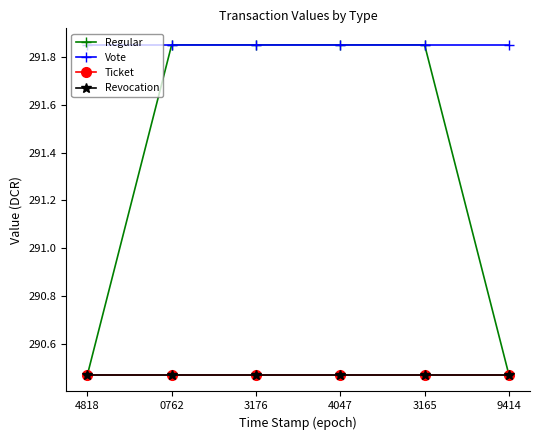

True or false: Revocation and Vote cross at least once.

False